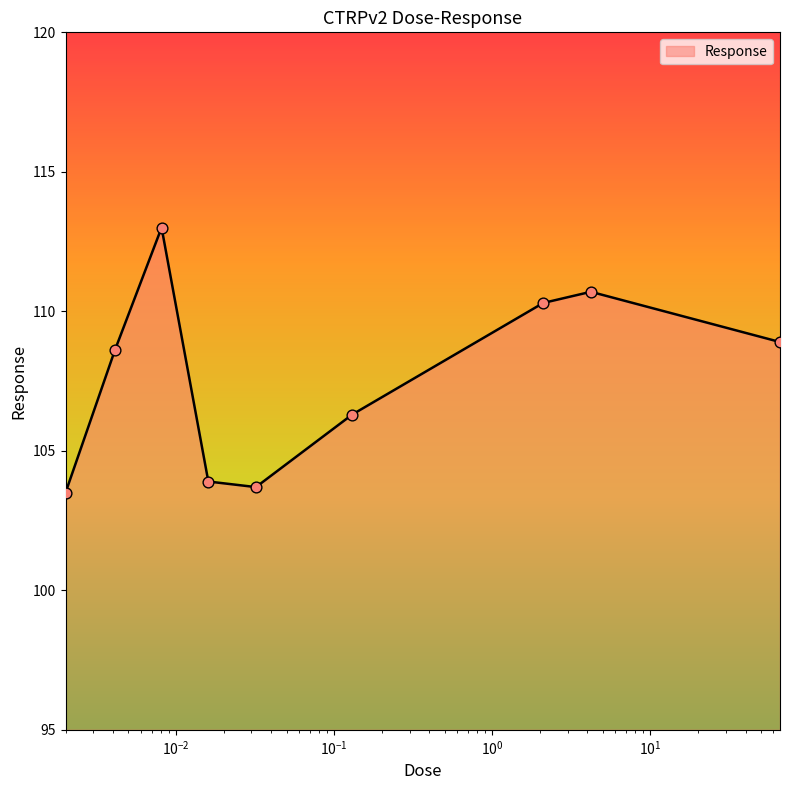

What is the difference between the maximum and minimum values?

9.5